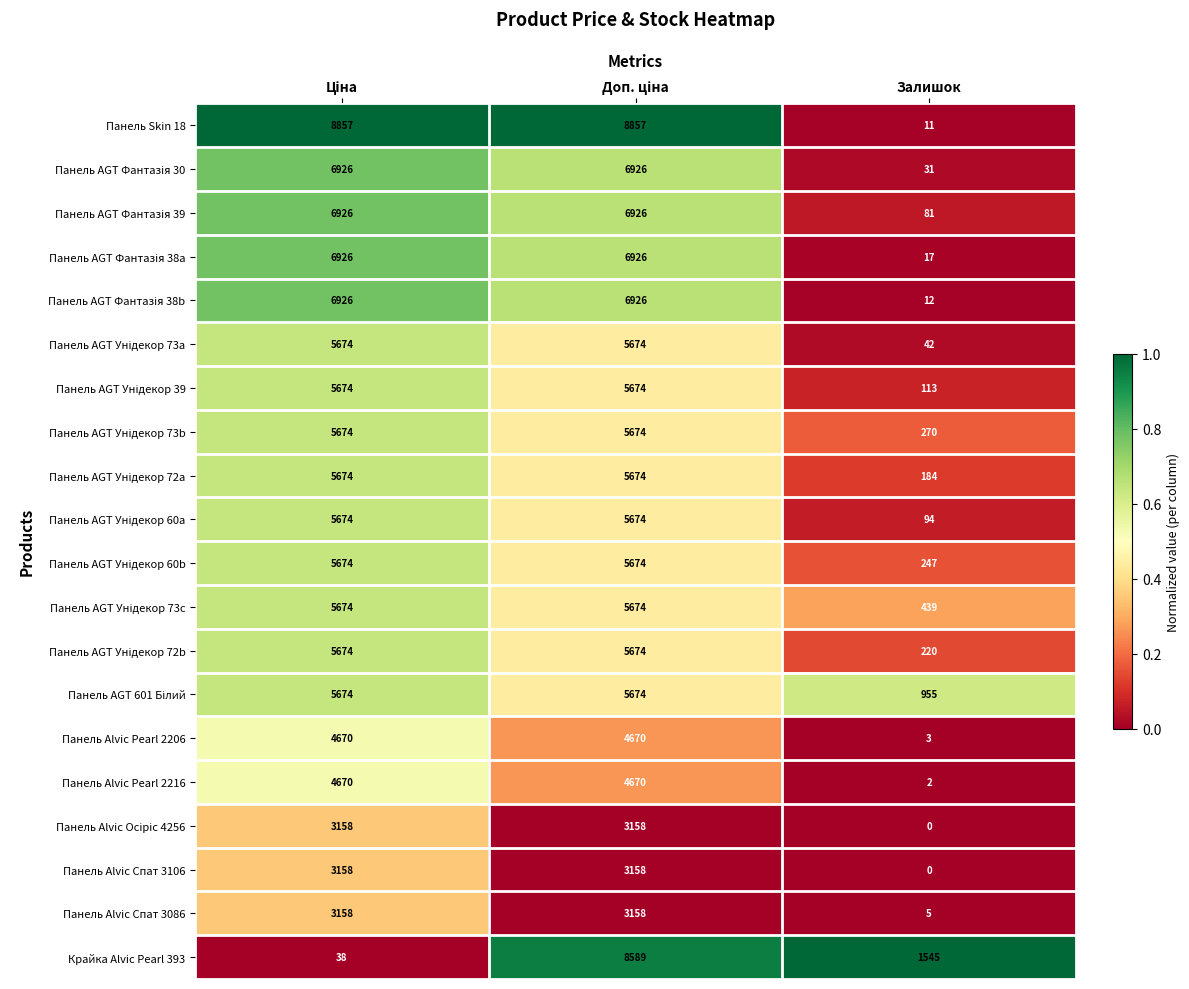

True or false: Панель Alvic Спат 3106 has a value of -1853 at Залишок.

False